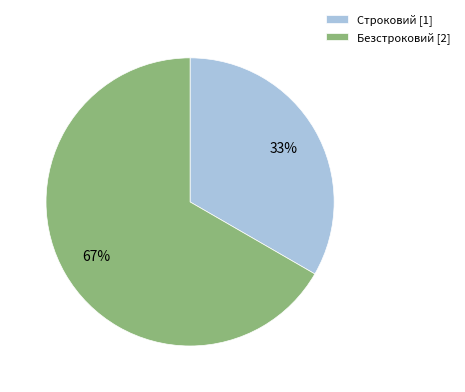

Approximately how many times larger is the value at Безстроковий compared to Строковий?

2.0